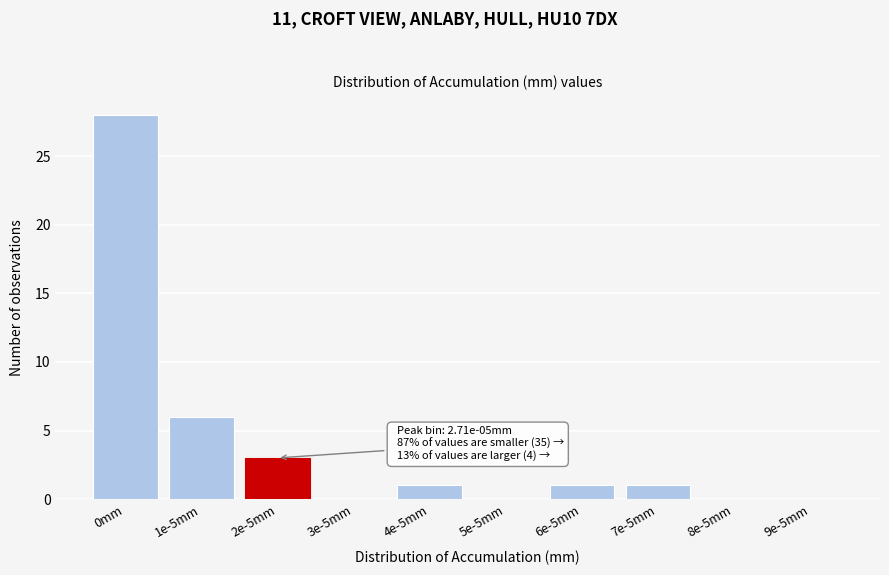

Reading left to right, transcribe all the data shown in this chart.

0mm=28	1e-5mm=6	2e-5mm=3	3e-5mm=0	4e-5mm=1	5e-5mm=0	6e-5mm=1	7e-5mm=1	8e-5mm=0	9e-5mm=0